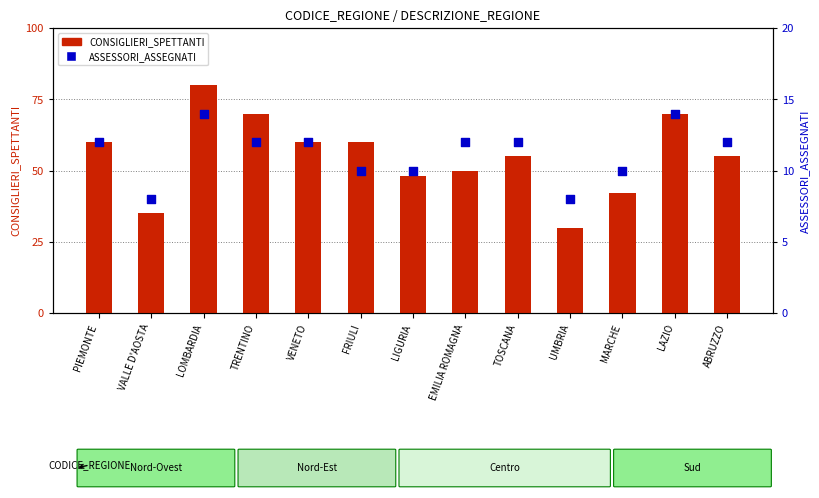

Which series has the largest Y range (max minus min)?

CONSIGLIERI_SPETTANTI